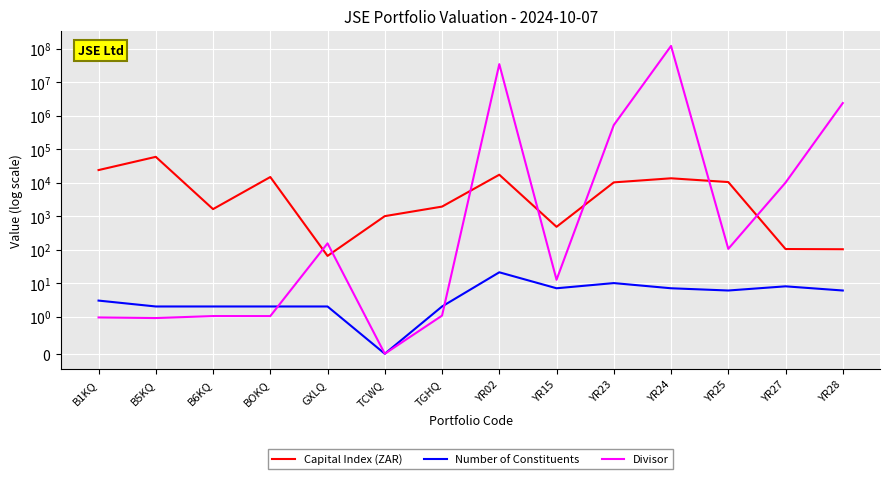

What is the sum of the Divisor values at B6KQ and TCWQ?

1.0